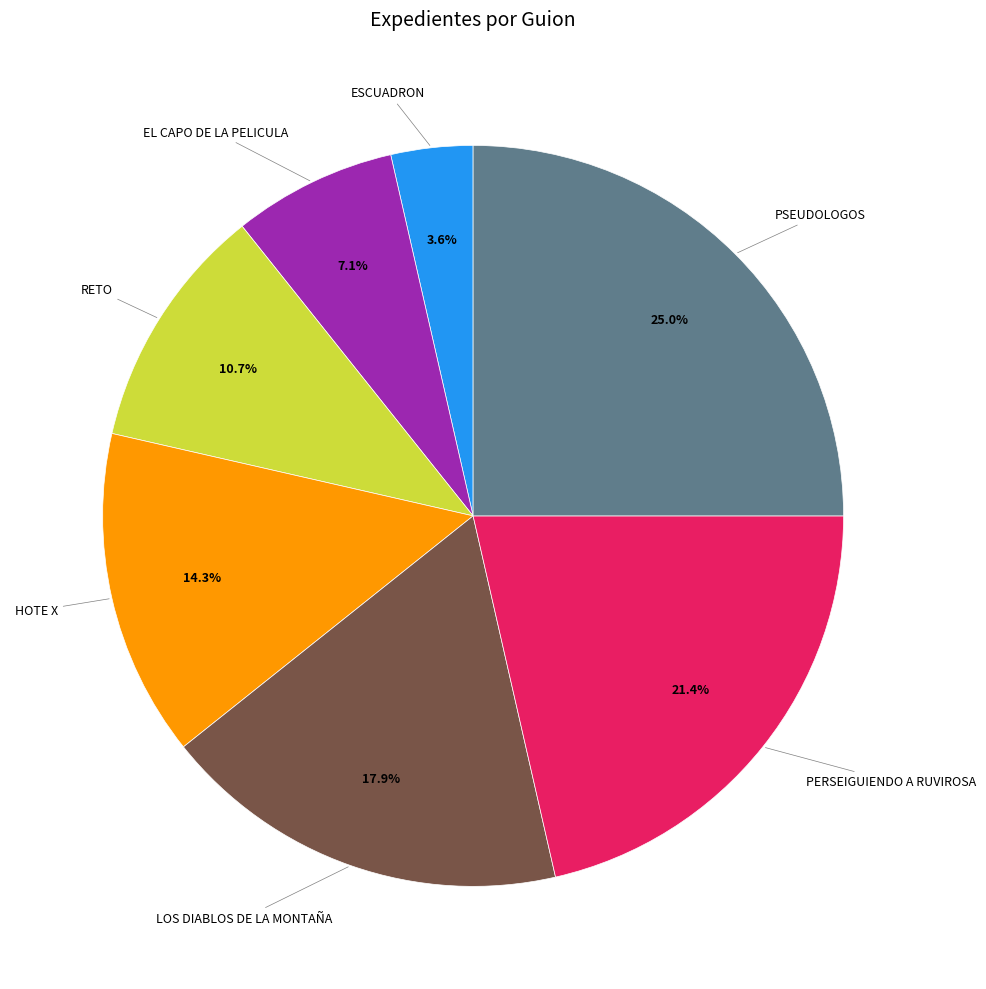

Is there any slice that represents more than half of the pie?

No